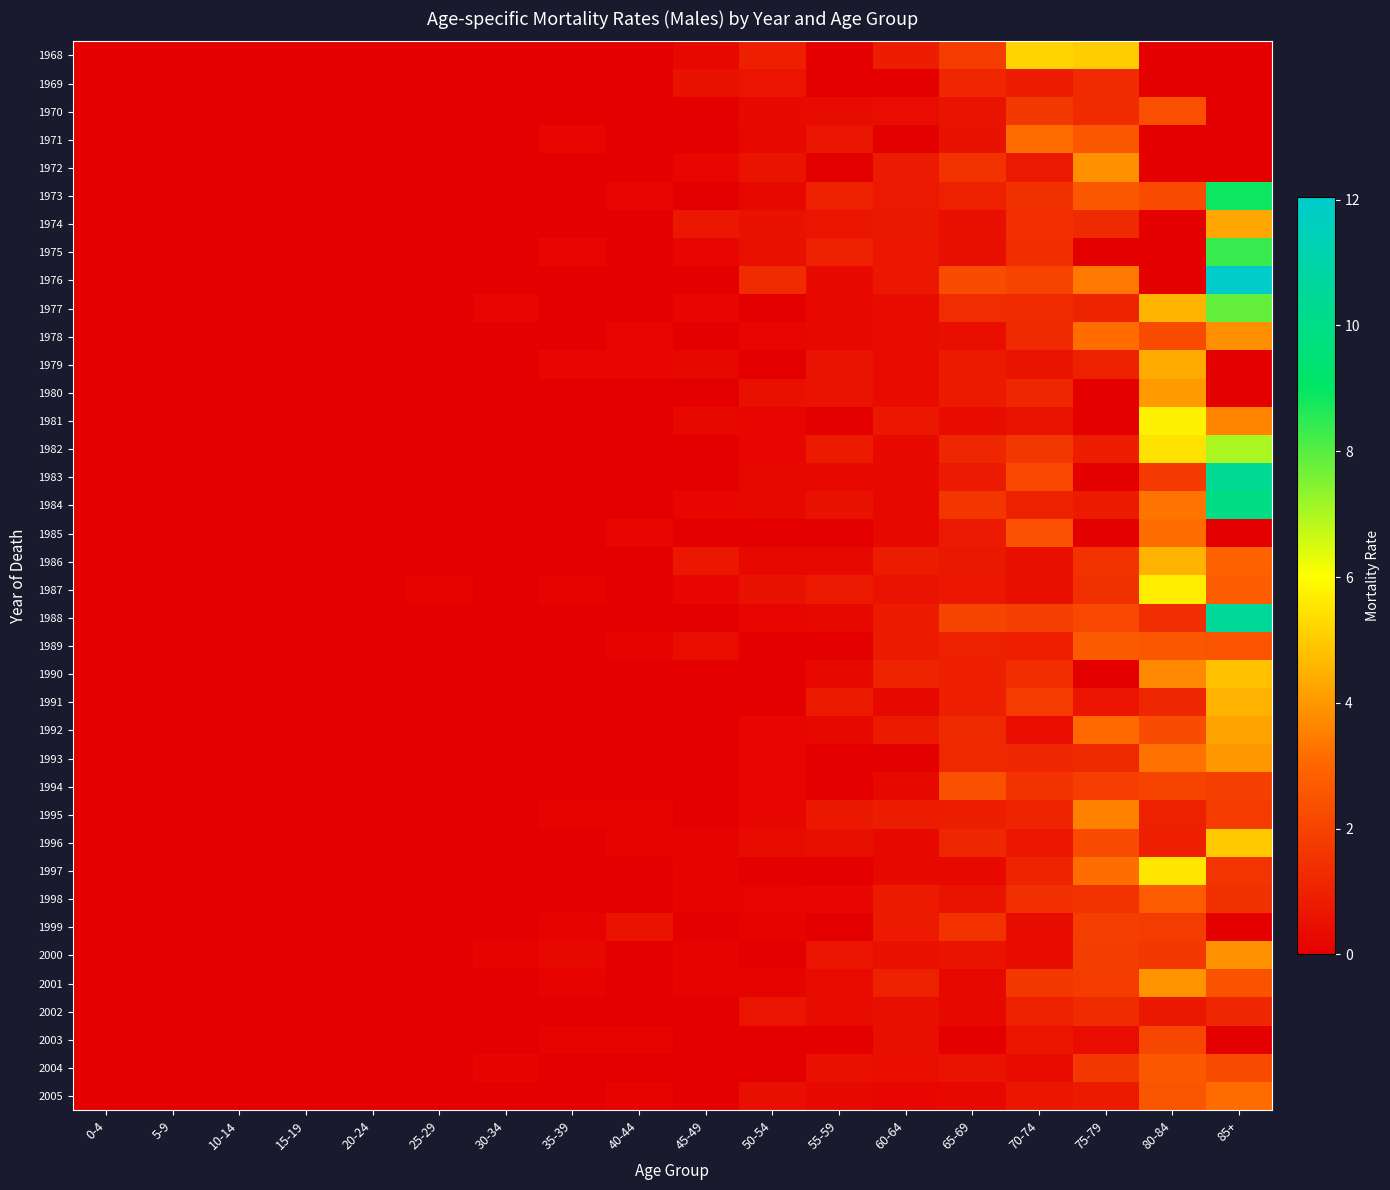

At which category is the sum across all series the highest?

85+